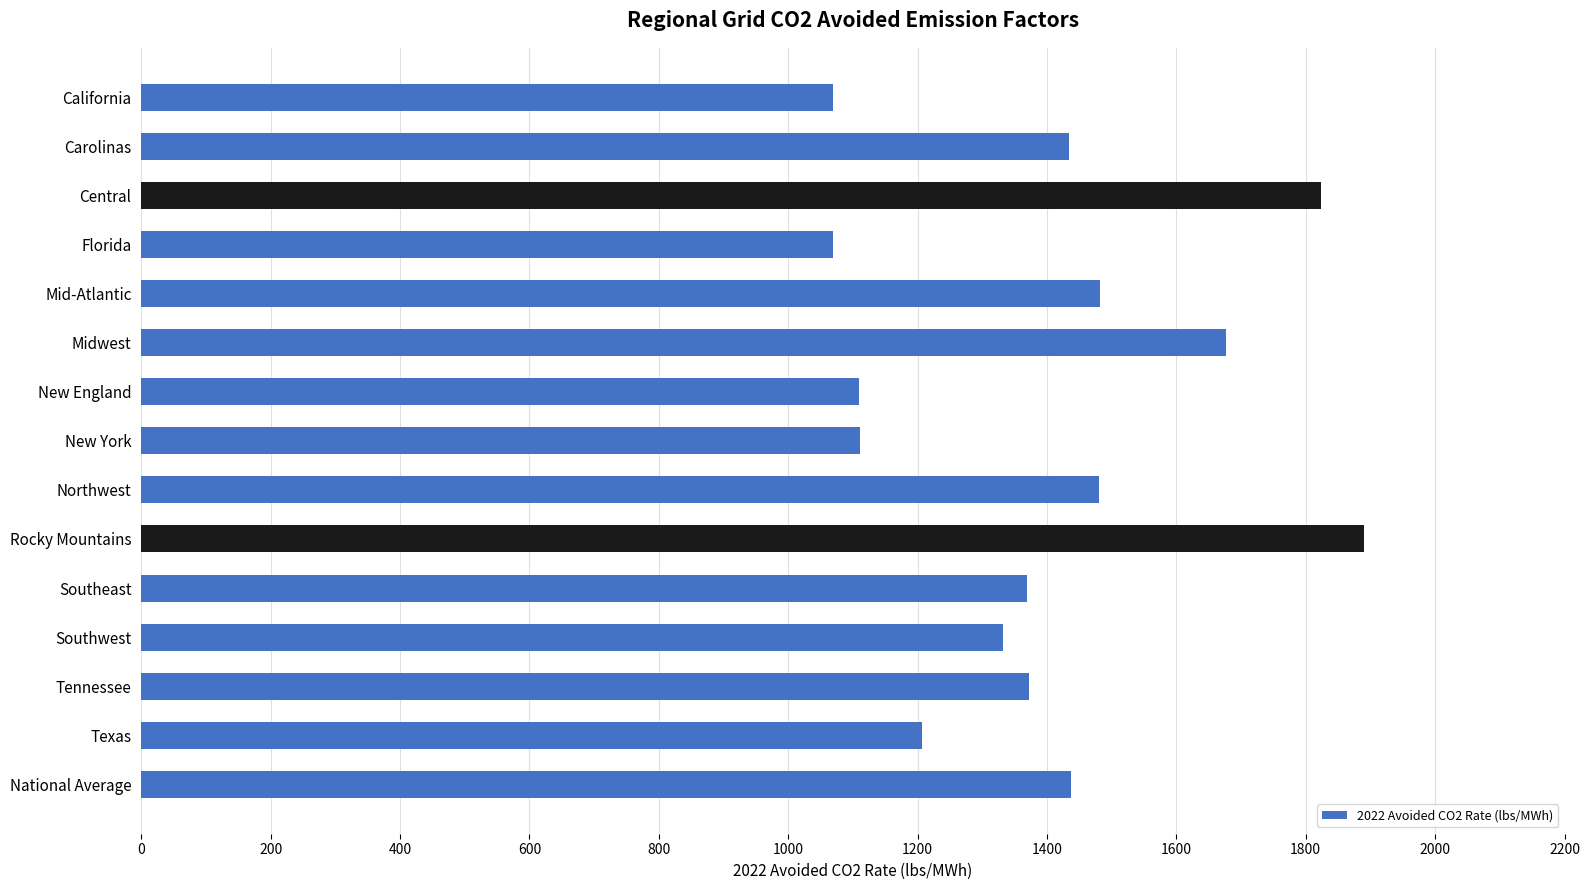

Which has a higher value, Tennessee or Florida?

Tennessee